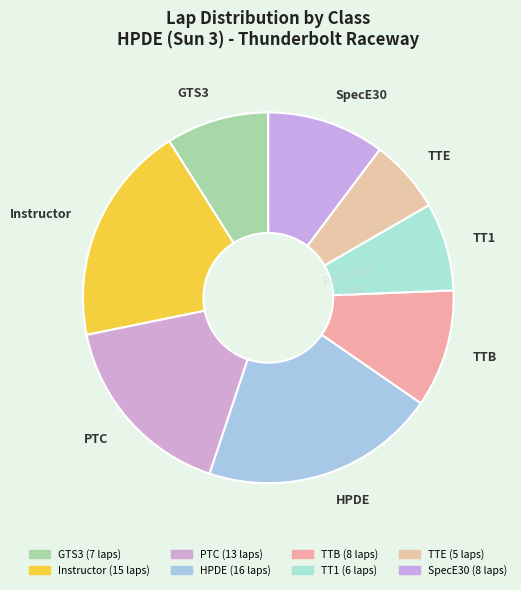

Which category has the biggest portion of the pie?

HPDE